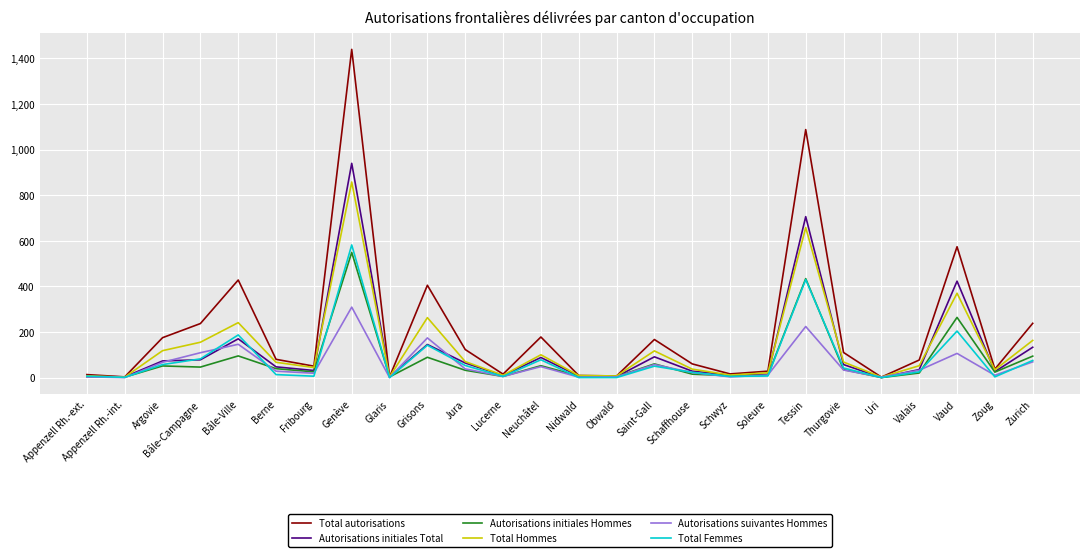

What is the total value across all series at Grisons?

1218